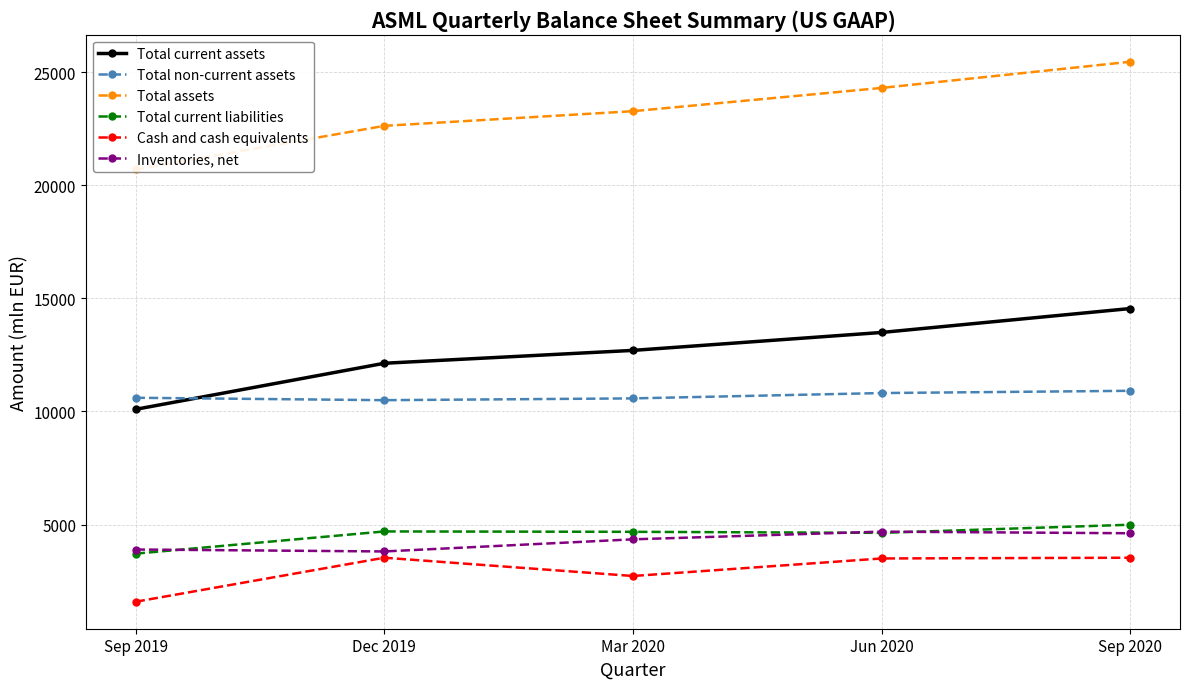

What is the label of the 4th point from the right?

Dec 2019